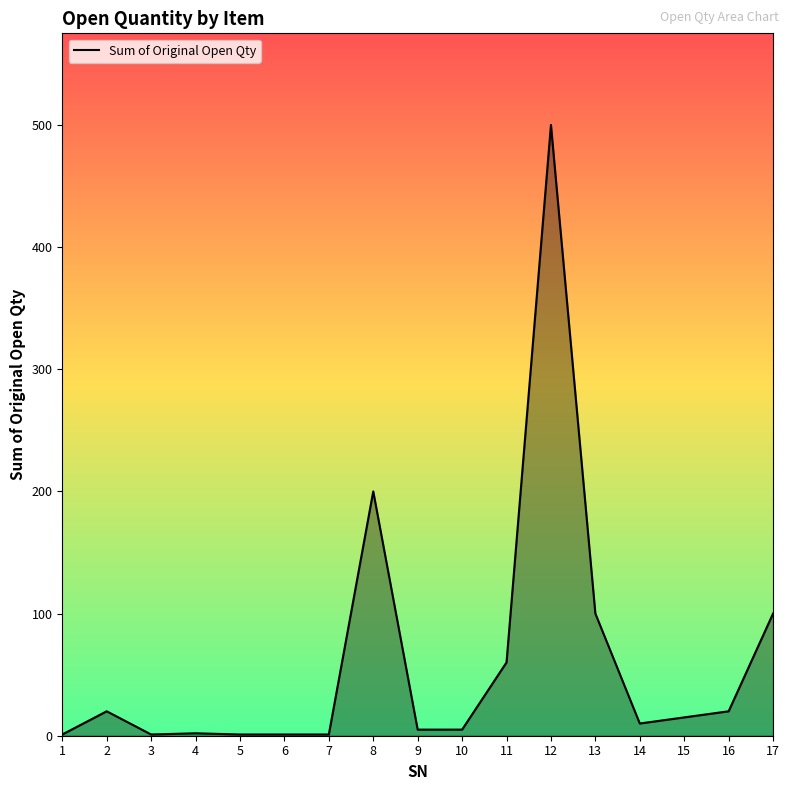

True or false: the data shows 1 at 6.

True